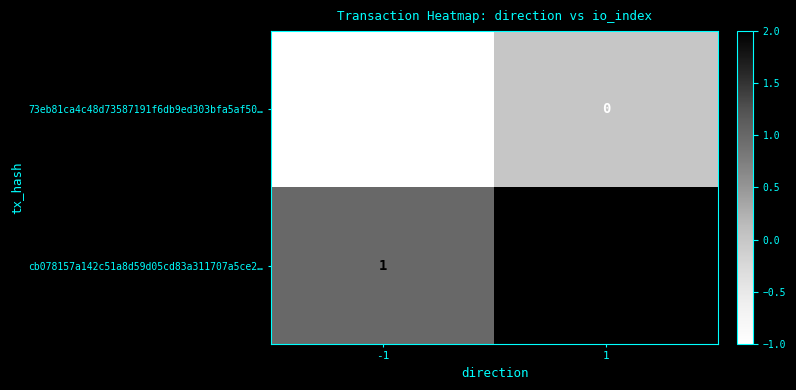

How many values in the cb078157a142c51a8d59d05cd83a311707a5ce2… series are below 2?

1